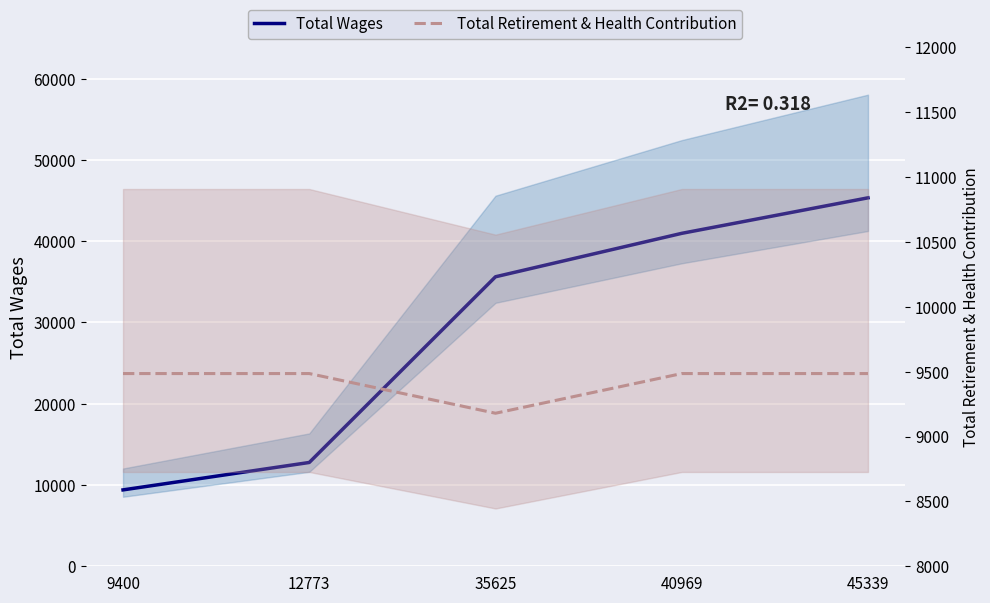

Between 12773 and 40969, which series saw the biggest shift?

Total Wages